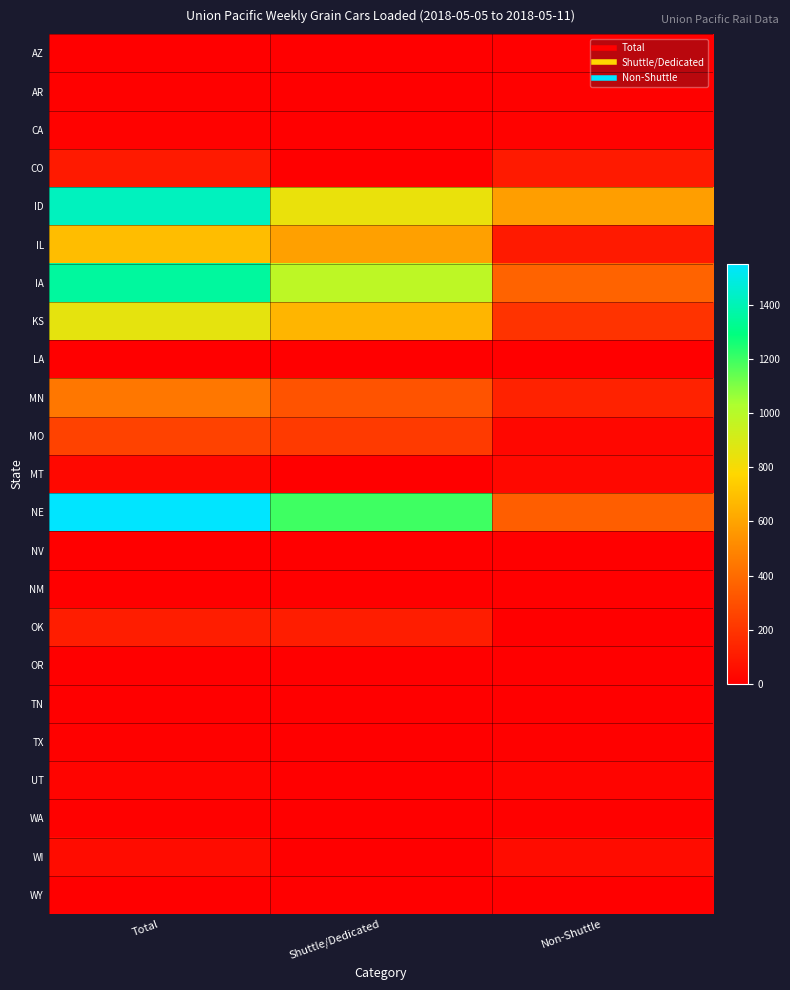

Between Shuttle/Dedicated and Non-Shuttle, which is larger?

Non-Shuttle